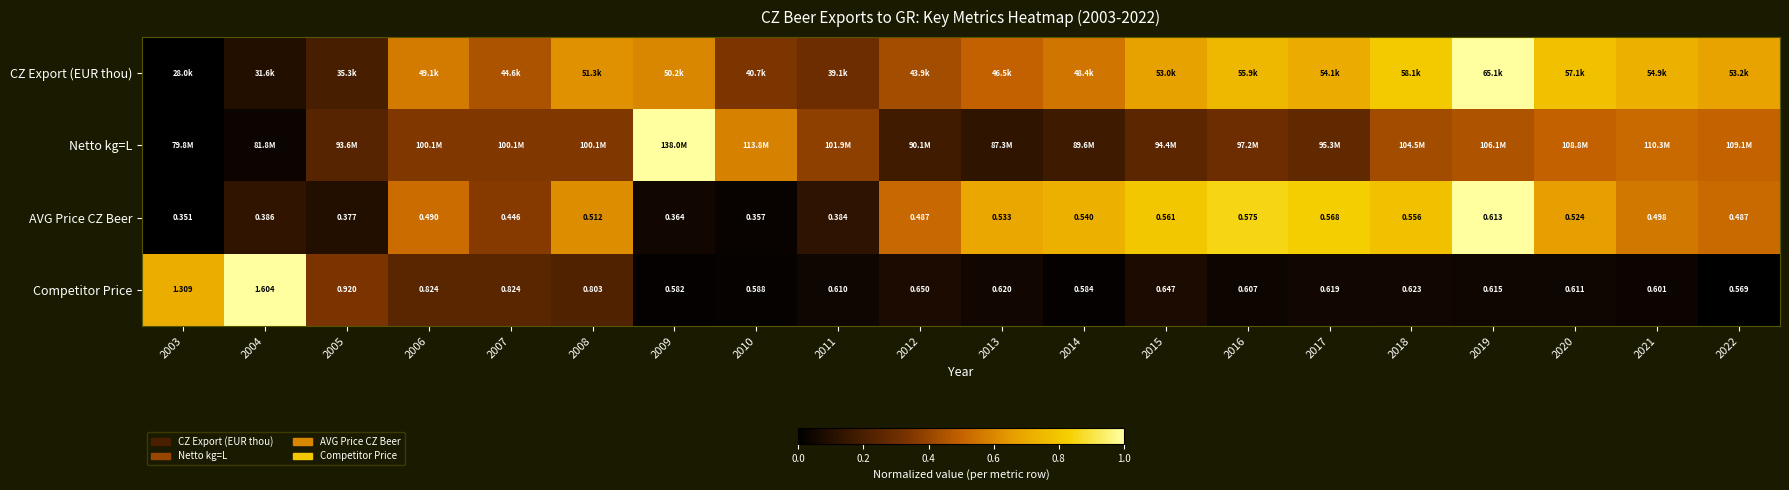

Is the value of Competitor Price at 2013 greater than the value of AVG Price CZ Beer at 2003?

Yes